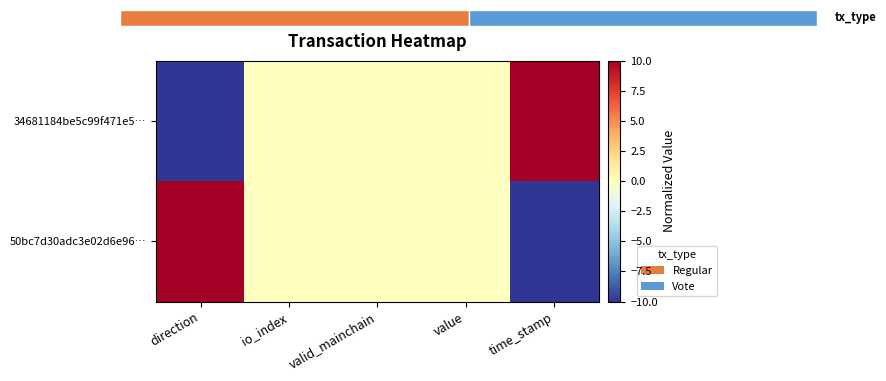

Which series has the widest spread of values?

34681184be5c99f471e5…